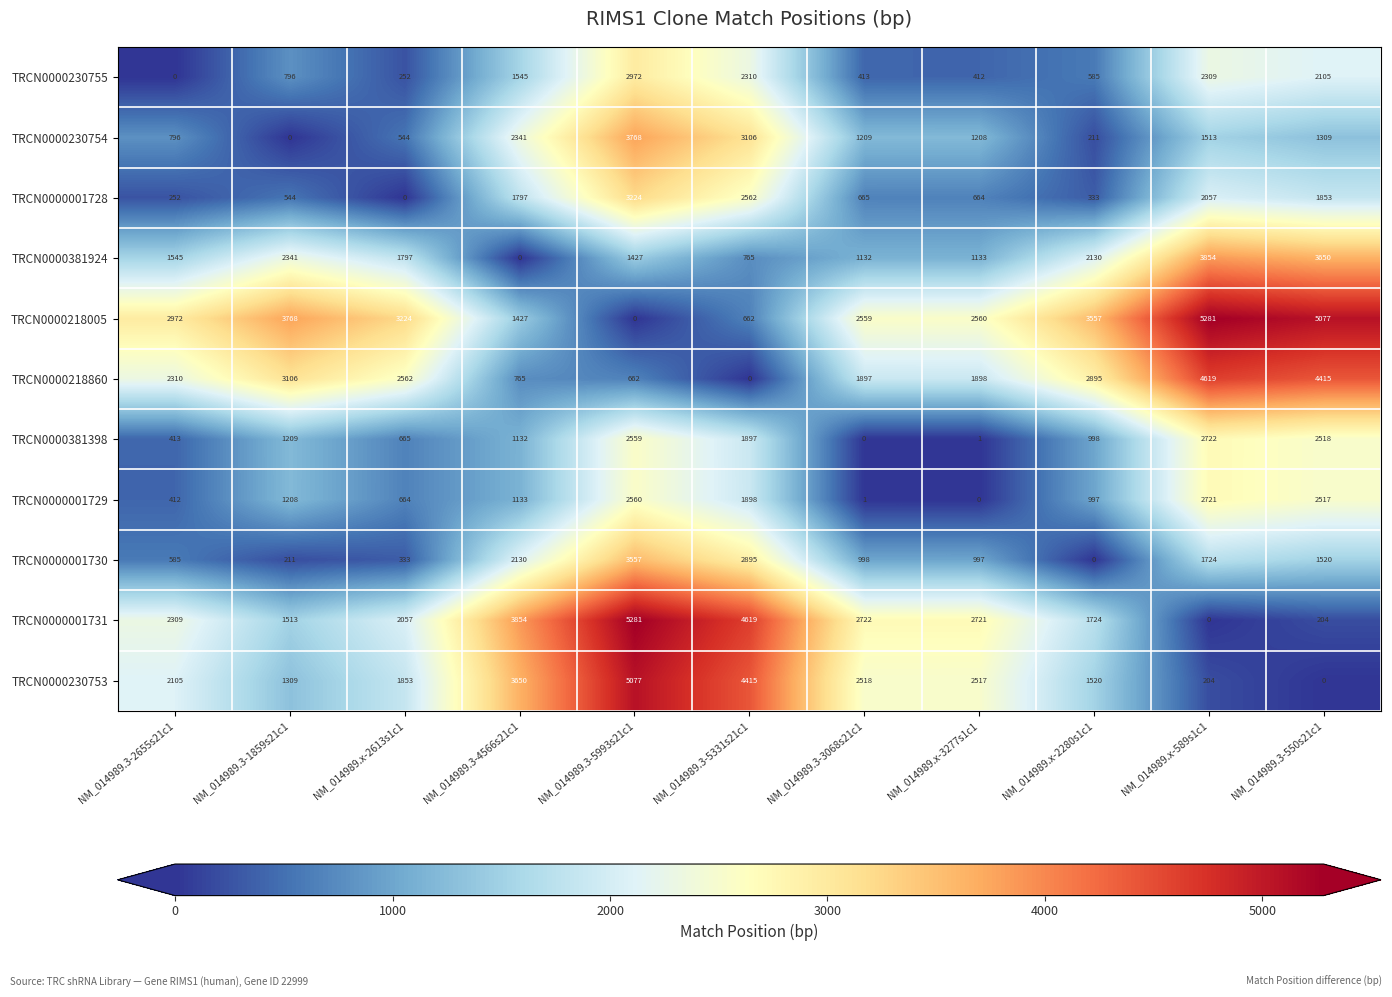

Rank the series at NM_014989.3-5993s21c1 from lowest to highest value.

TRCN0000218005, TRCN0000218860, TRCN0000381924, TRCN0000381398, TRCN0000001729, TRCN0000230755, TRCN0000001728, TRCN0000001730, TRCN0000230754, TRCN0000230753, TRCN0000001731